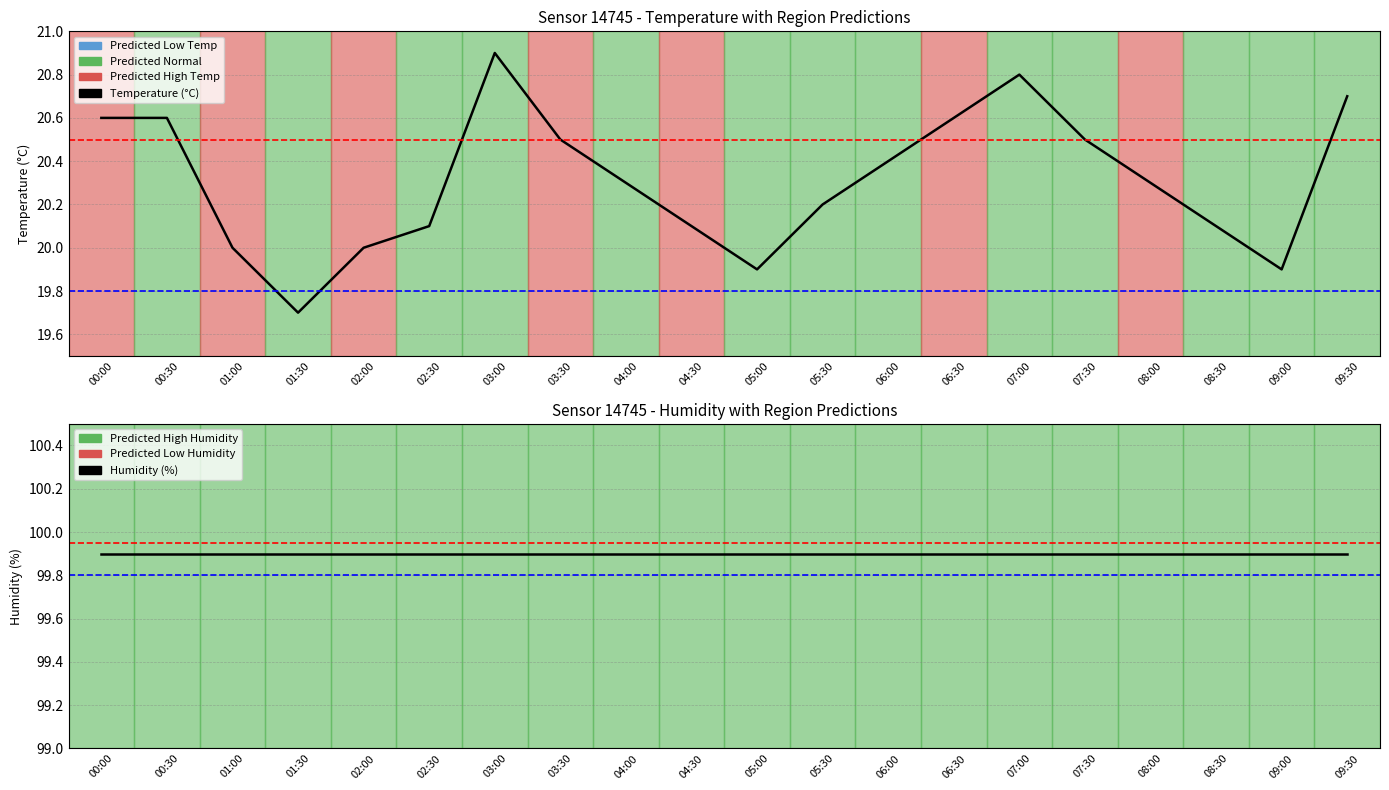

At which category does the chart reach its peak across all series?

00:00